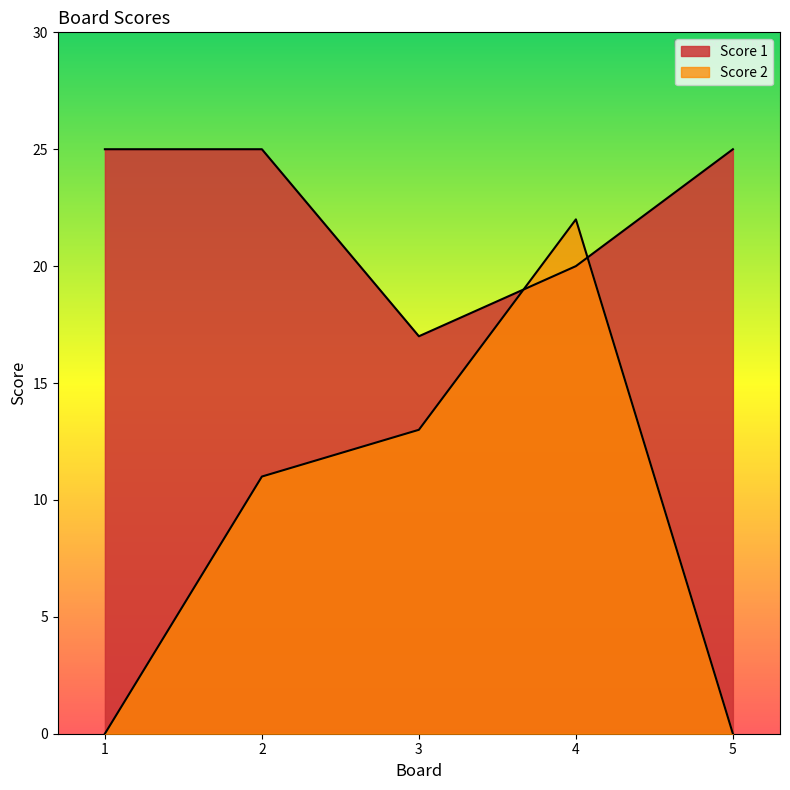

How many lines are shown in the chart?

2